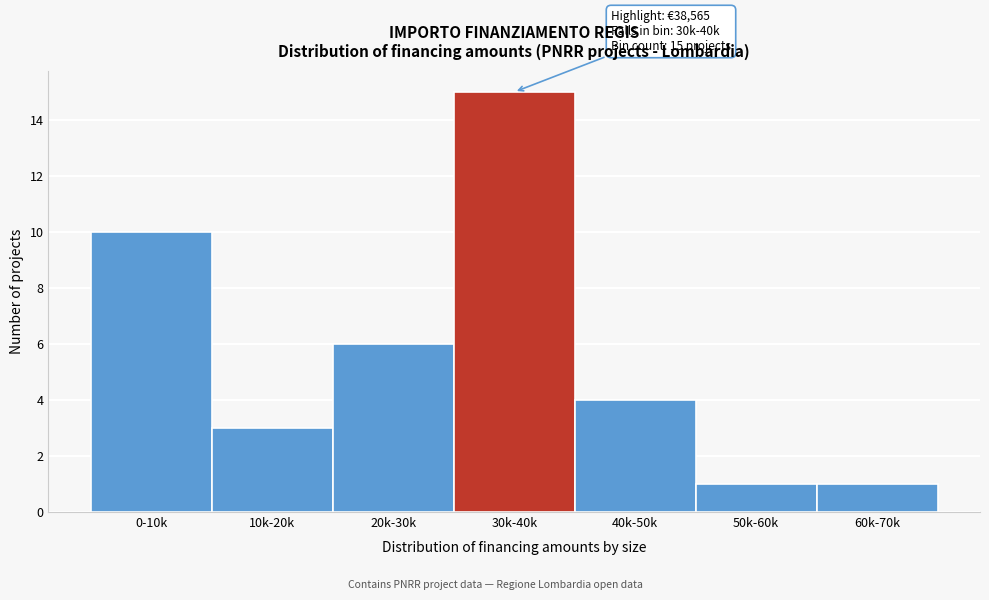

Reading left to right, what are all the values shown in this chart?

10	3	6	15	4	1	1